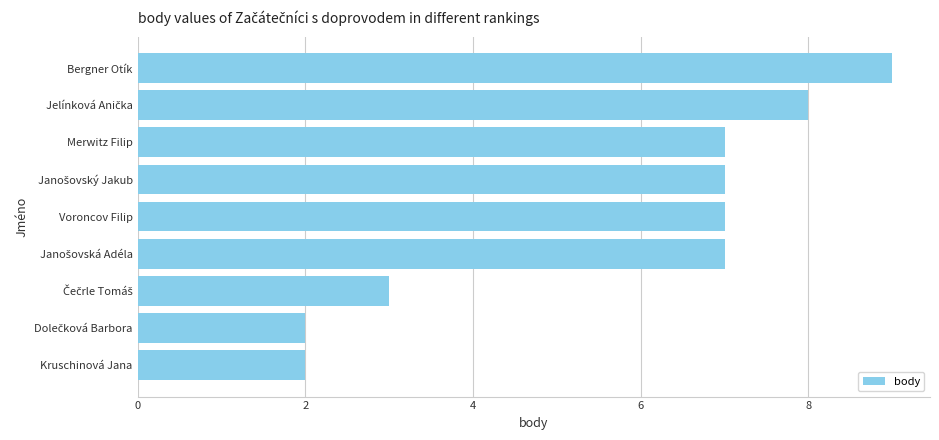

Reading top to bottom, list all the values displayed in this chart.

9	8	7	7	7	7	3	2	2